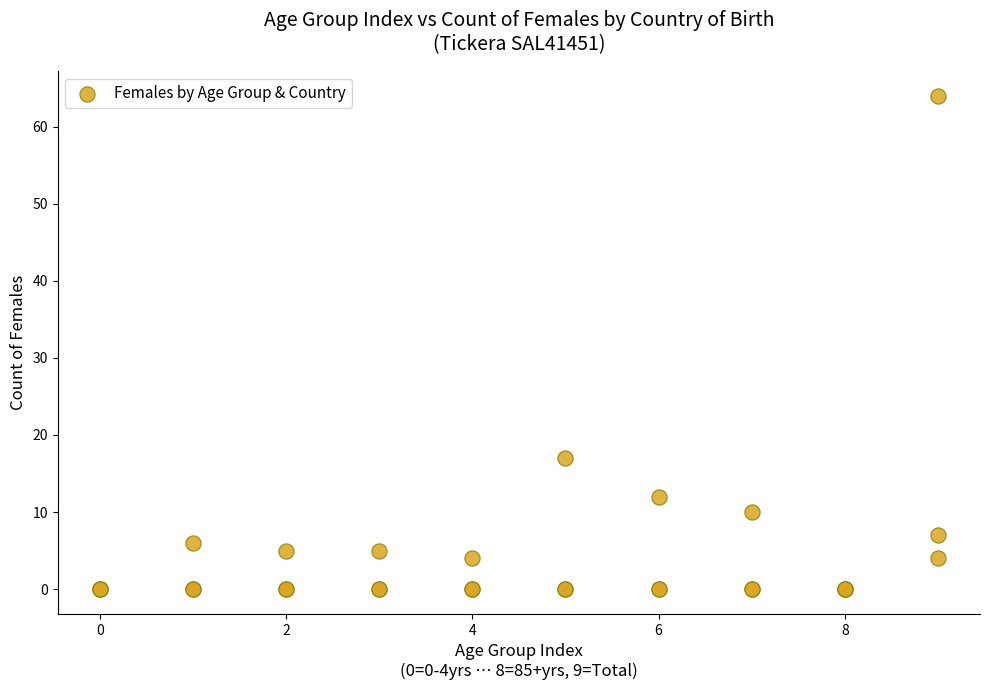

What Y value in the scatter plot is closest to 32?

17